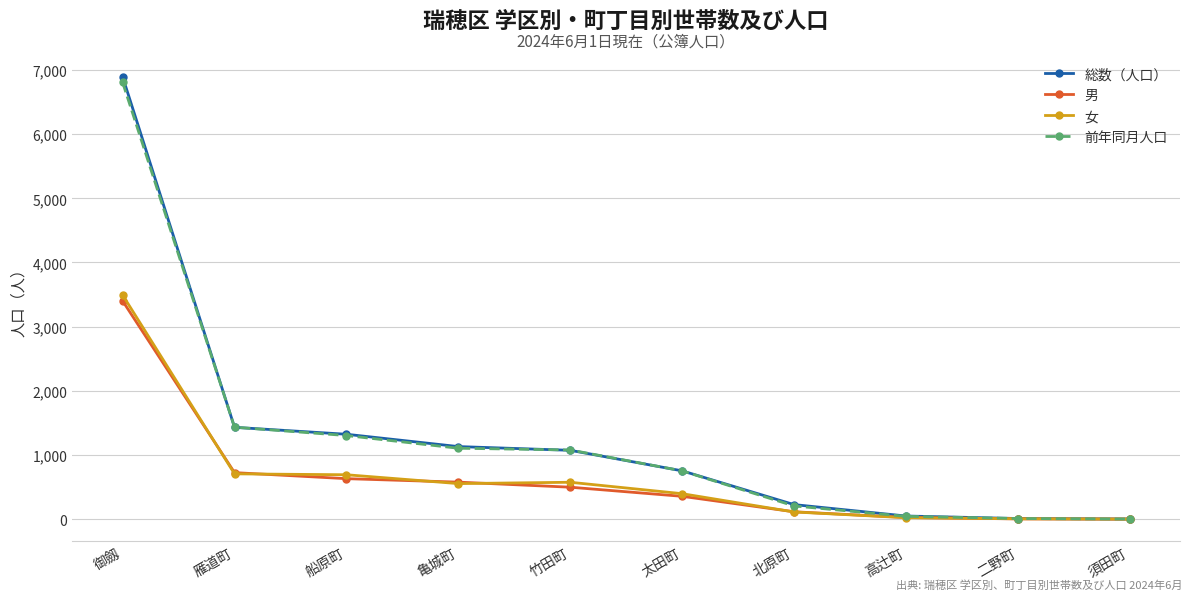

What is the label of the 7th point from the right?

亀城町